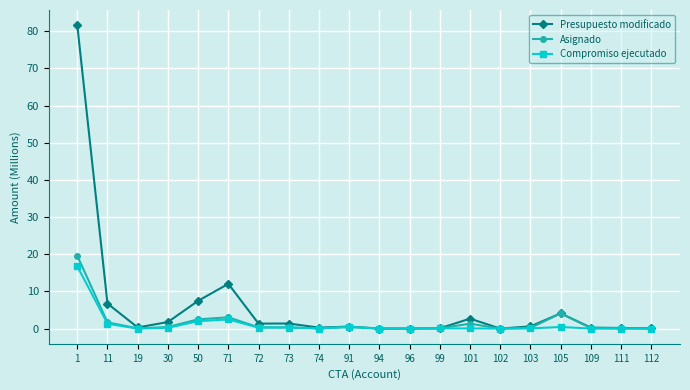

Is this an area chart (filled region under the line)?

No